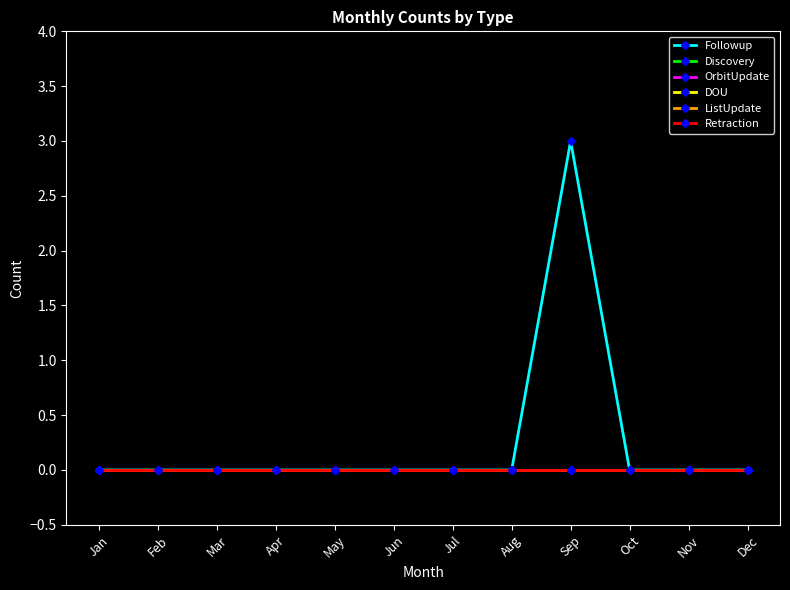

True or false: ListUpdate and DOU intersect in this chart.

False